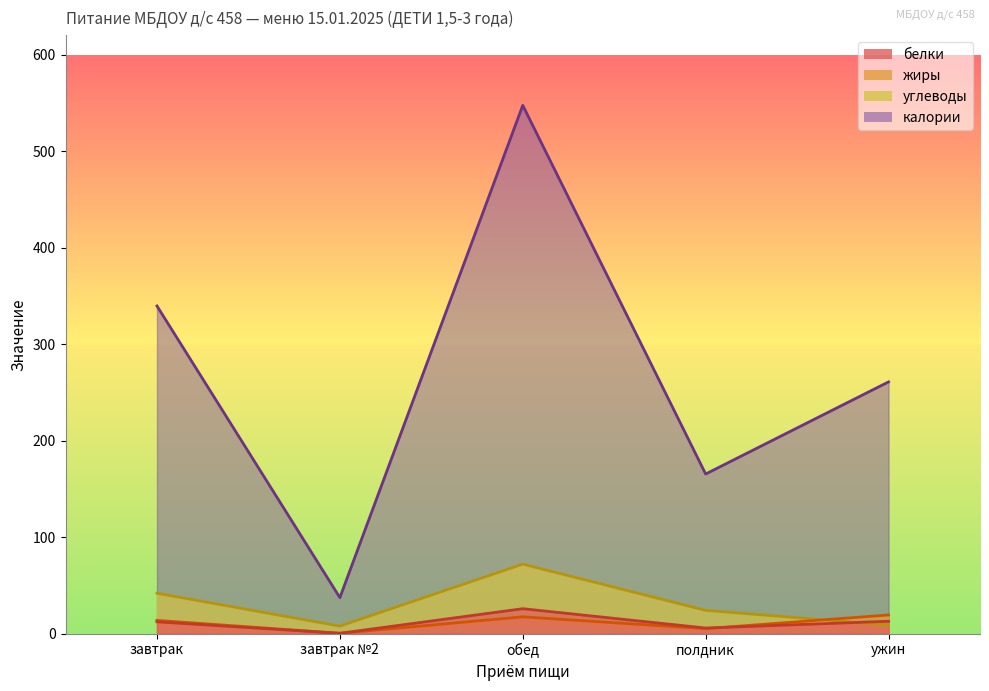

Rank the series at обед from highest to lowest value.

калории, углеводы, белки, жиры